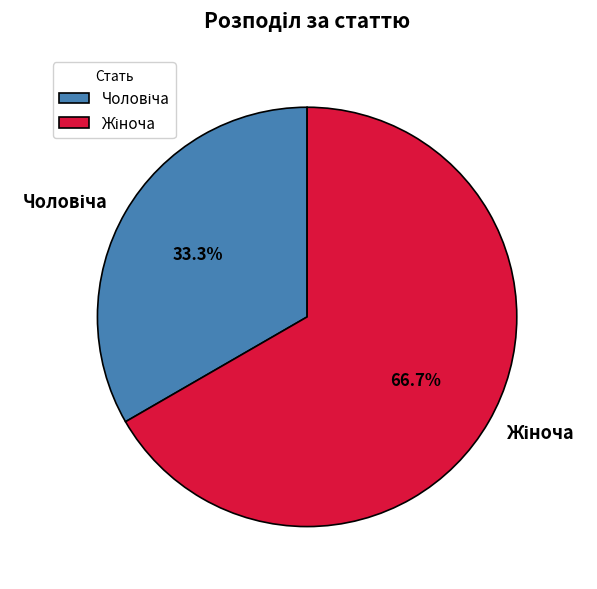

How many segments does this pie chart have?

2